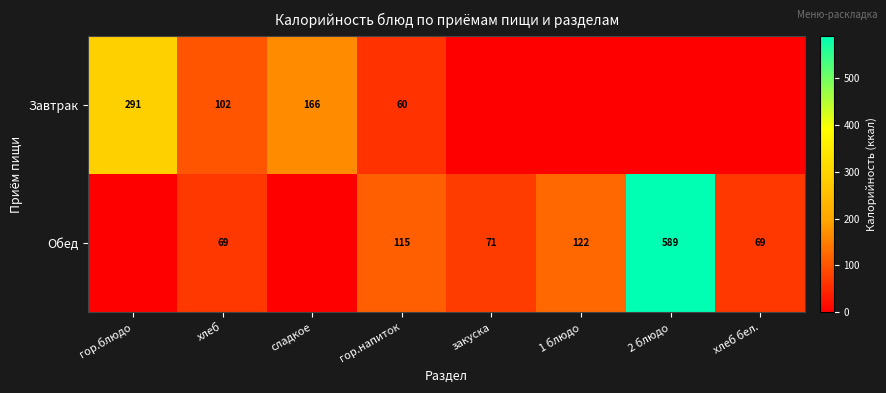

At which category does the chart reach its minimum across all series?

закуска